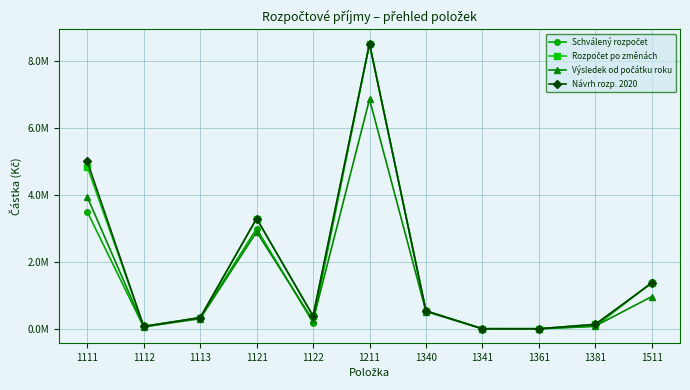

Reading left to right, transcribe all the data shown in this chart.

Schválený rozpočet: 1111=3500000.0	1112=70000.0	1113=350000.0	1121=3000000.0	1122=200000.0	1211=8500000.0	1340=550000.0	1341=20000.0	1361=20000.0	1381=90000.0	1511=1400000.0
Rozpočet po změnách: 1111=4838059.0	1112=95000.0	1113=350000.0	1121=3300000.0	1122=399000.0	1211=8500000.0	1340=550000.0	1341=20000.0	1361=20000.0	1381=151269.0	1511=1381200.0
Výsledek od počátku roku: 1111=3944175.3	1112=79399.8	1113=318106.1	1121=2901394.0	1122=266000.0	1211=6850161.4	1340=532913.0	1341=19654.0	1361=17178.0	1381=101820.8	1511=976501.6
Návrh rozp. 2020: 1111=5000000.0	1112=90000.0	1113=350000.0	1121=3300000.0	1122=399000.0	1211=8500000.0	1340=550000.0	1341=20000.0	1361=20000.0	1381=150000.0	1511=1380000.0